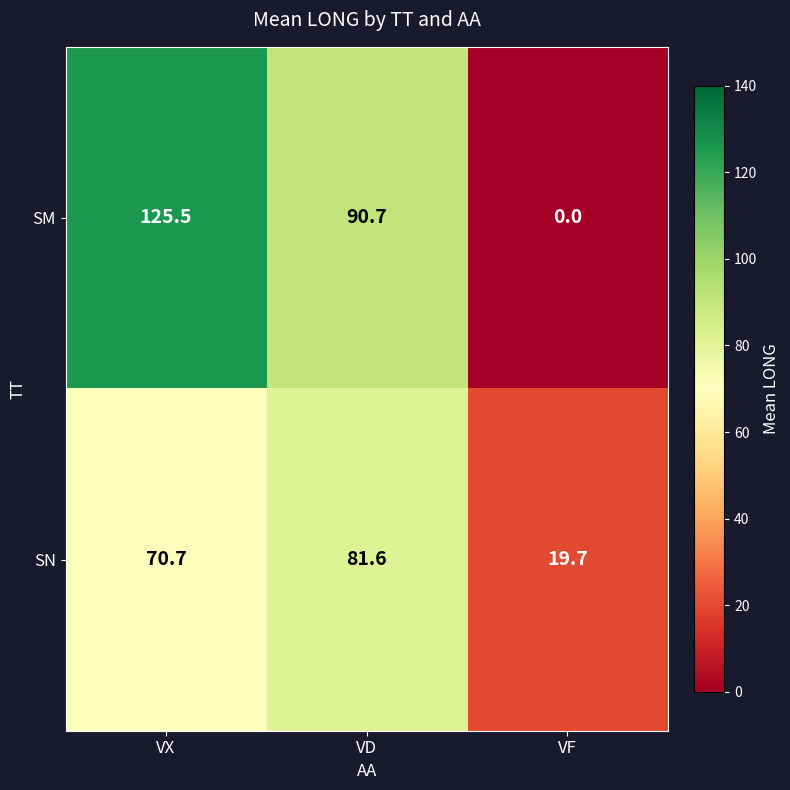

Reading left to right, what are all the values shown in this chart?

SM: 125.5	90.7	0.0
SN: 70.7	81.6	19.7